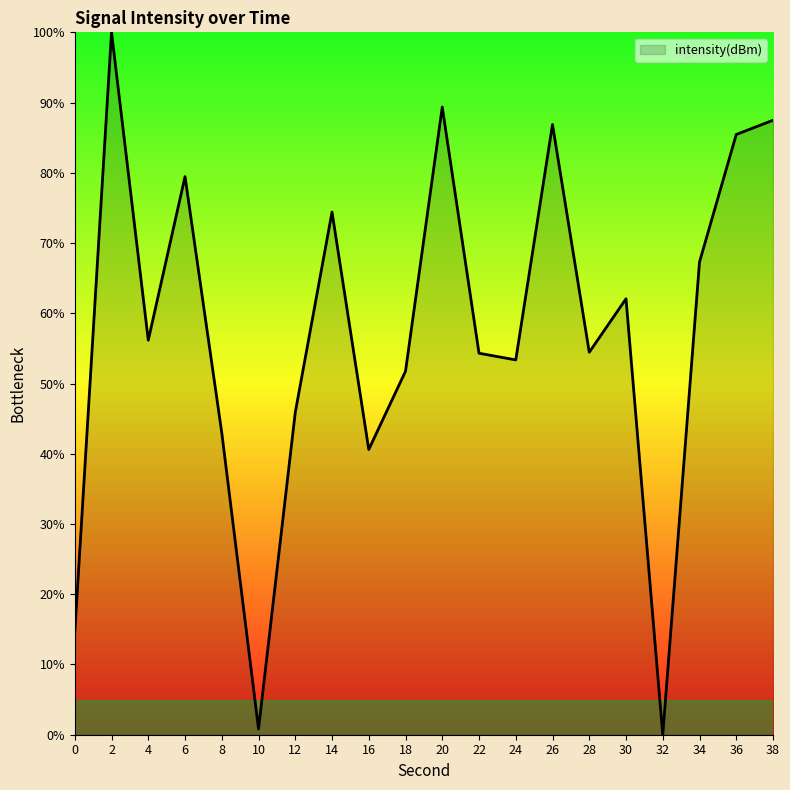

How many values exceed 56?

10